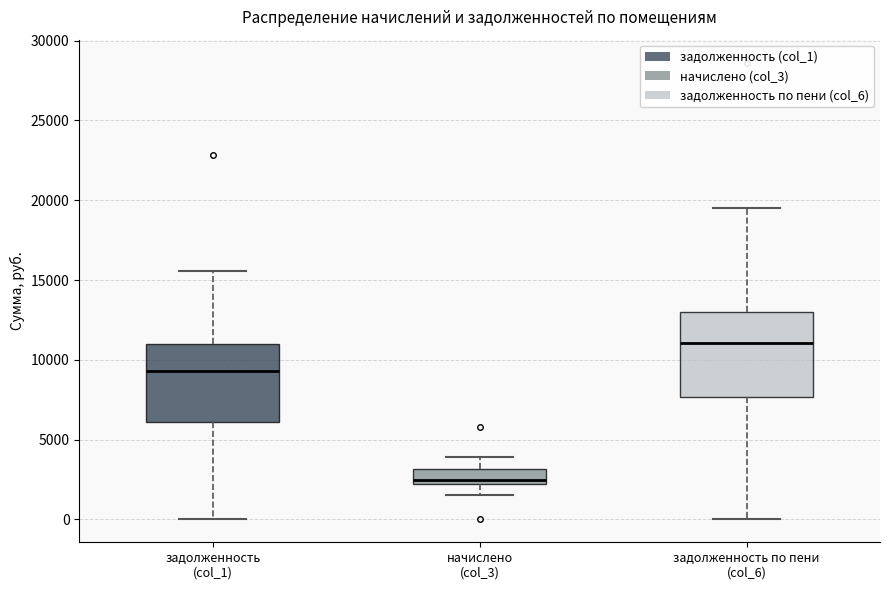

Which box has the highest median line?

задолженность по пени (col_6)